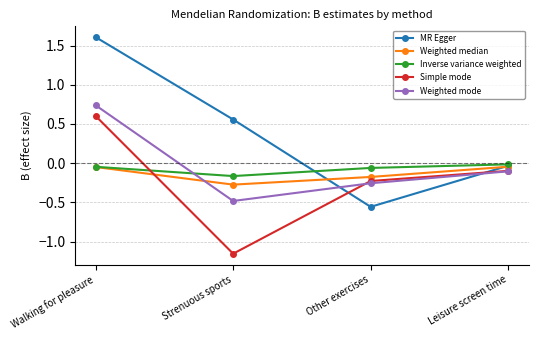

Where is MR Egger nearest to the value 0?

Leisure screen time